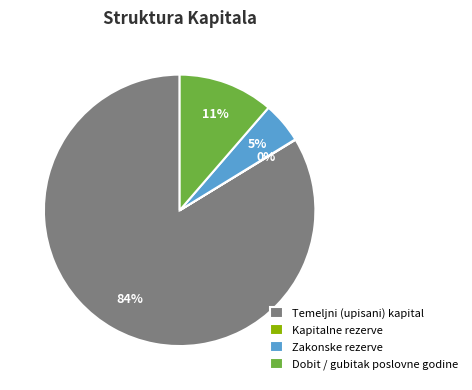

To the nearest percent, what percentage of the pie is Temeljni (upisani) kapital?

84%